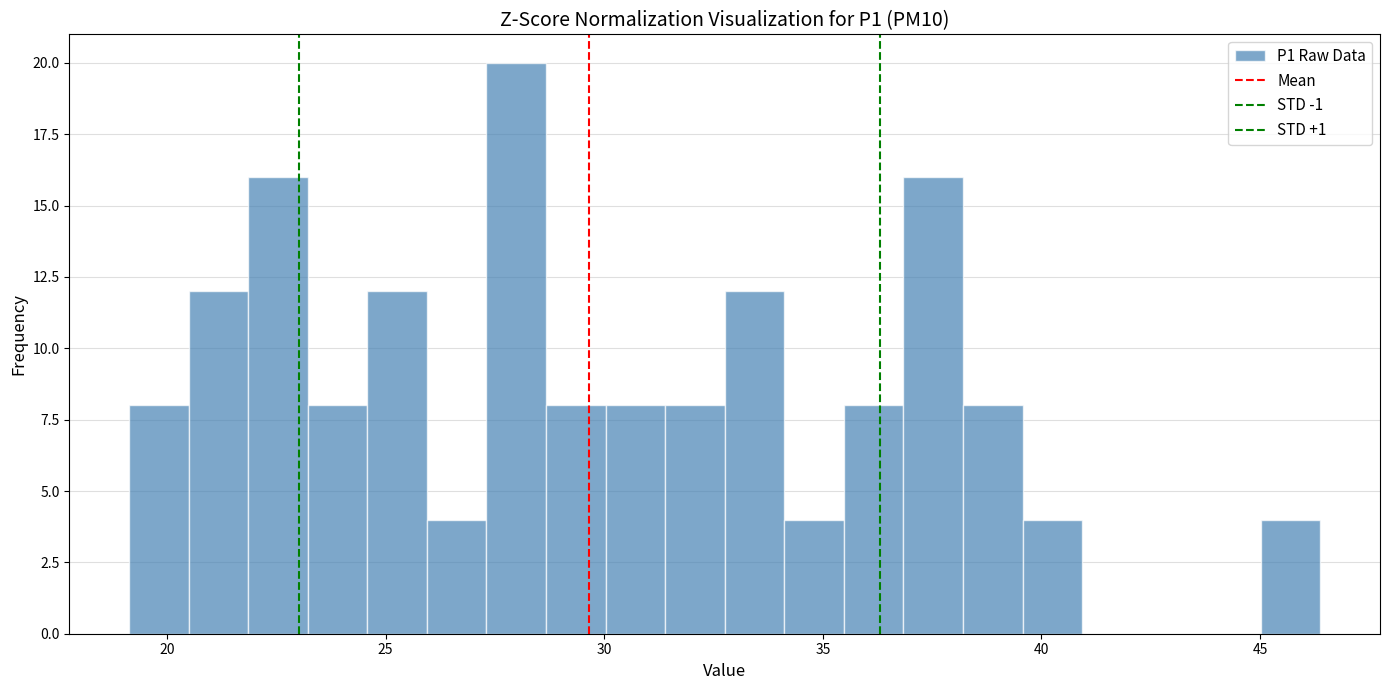

Read against the x-axis, roughly where is the centre of the tallest bar?

28.0